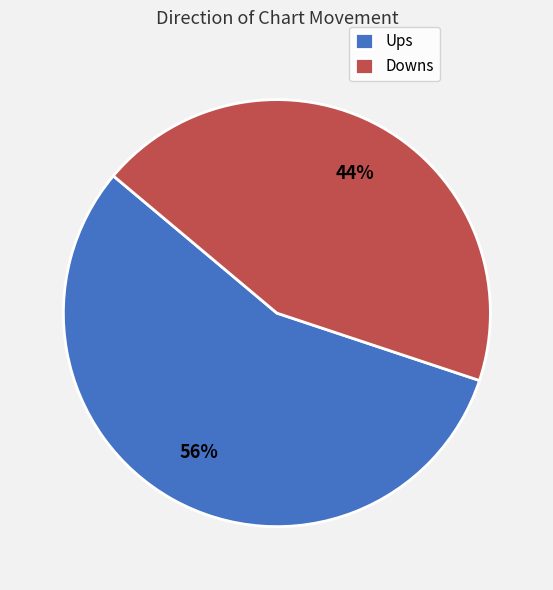

Does any single category account for the majority?

Yes